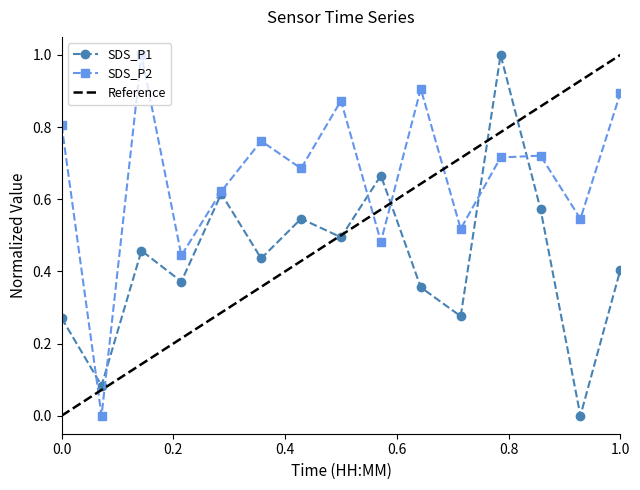

True or false: SDS_P1 has more than 1 points higher than both neighbors.

True